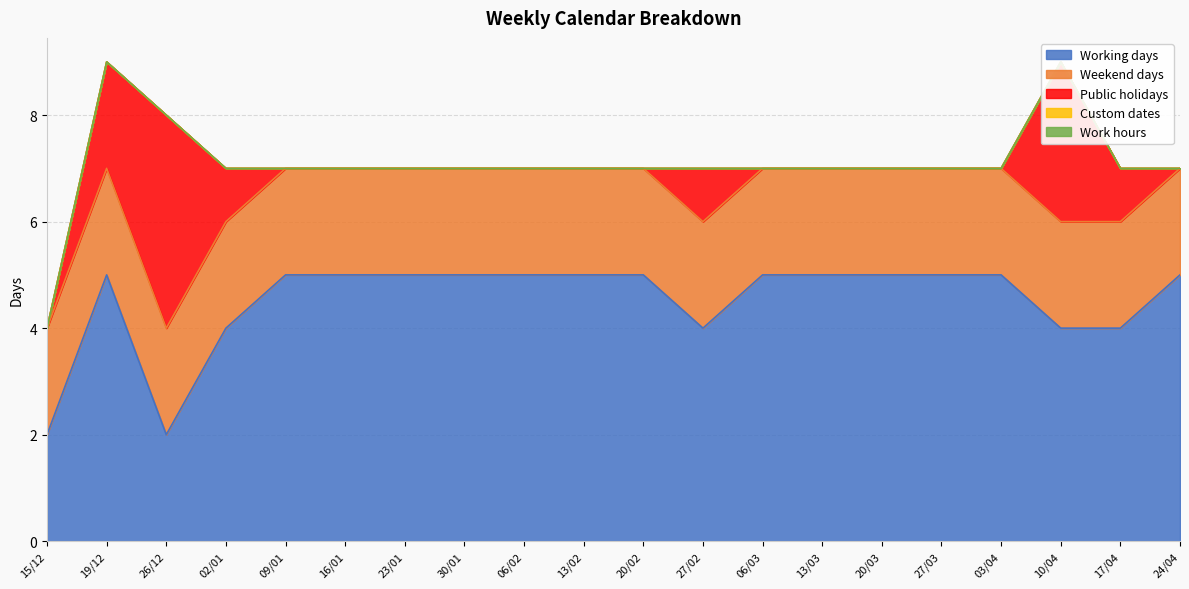

True or false: Custom dates and Weekend days cross at least once.

False